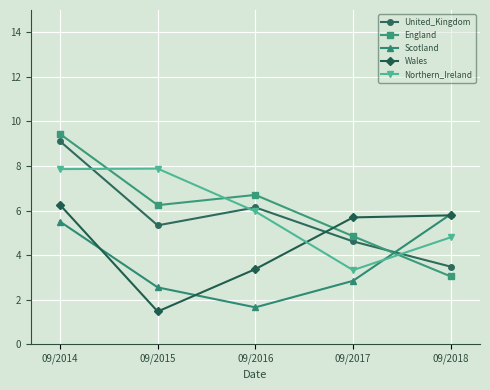

Where does the England series first go above 6?

09/2014